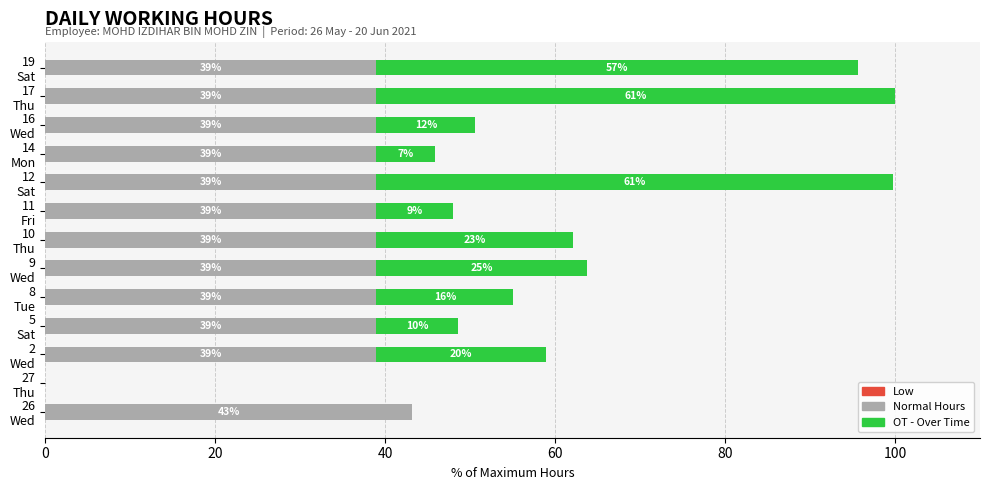

How many data points does each series have?

13